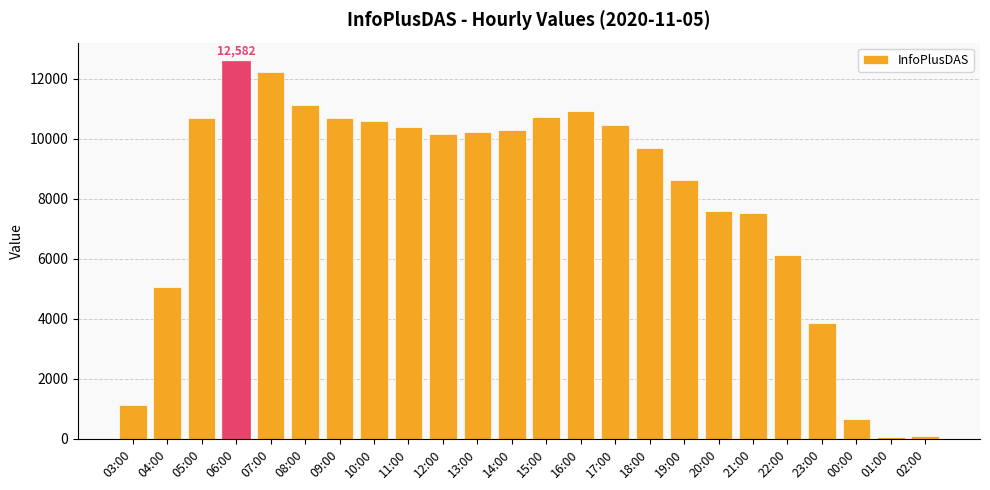

Is it true that the value at 14:00 is 2306?

False